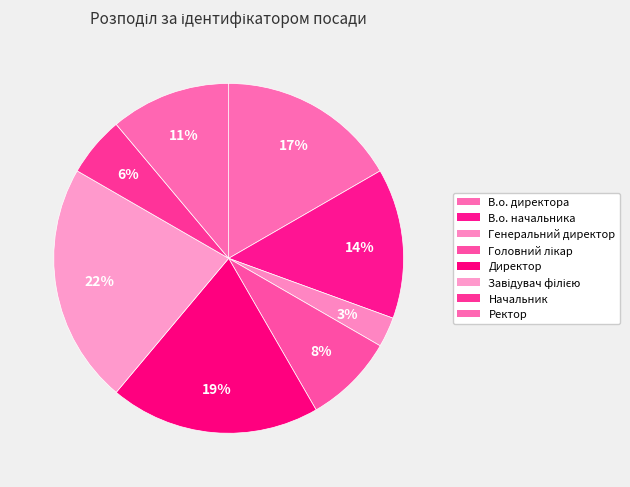

How many segments does this pie chart have?

8